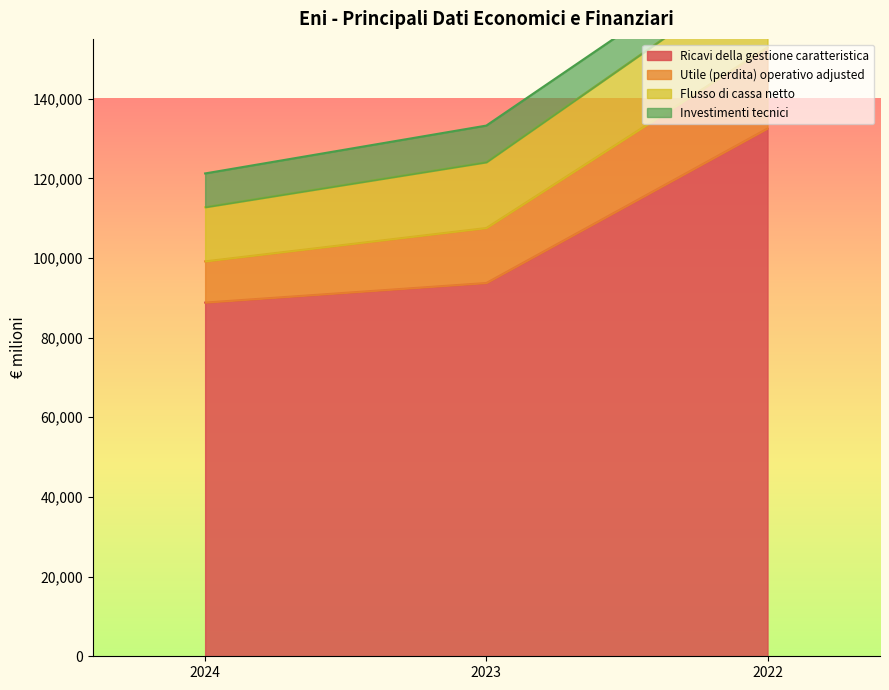

How many values in the Ricavi della gestione caratteristica series are below 93717?

1